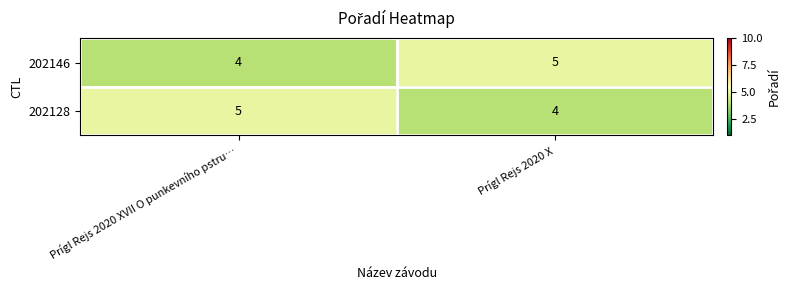

Rank the series at Prígl Rejs 2020 XVII O punkevního pstru… from lowest to highest value.

202146, 202128